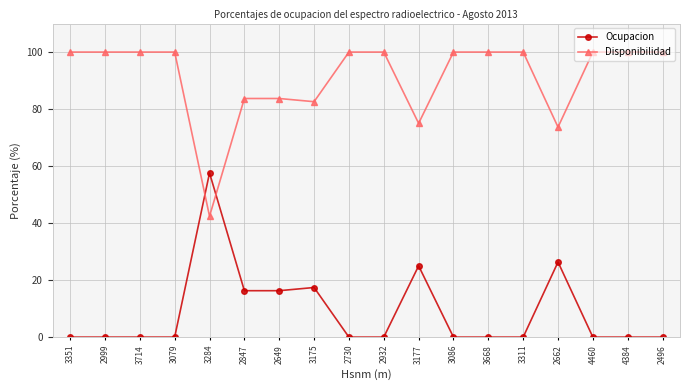

Reading left to right, transcribe all the data shown in this chart.

Ocupacion: 3351=0.0	2999=0.0	3714=0.0	3079=0.0	3284=57.6	2847=16.3	2649=16.3	3175=17.4	2730=0.0	2932=0.0	3177=25.0	3086=0.0	3668=0.0	3311=0.0	2662=26.3	4460=0.0	4384=0.0	2496=0.0
Disponibilidad: 3351=100.0	2999=100.0	3714=100.0	3079=100.0	3284=42.4	2847=83.7	2649=83.7	3175=82.6	2730=100.0	2932=100.0	3177=75.0	3086=100.0	3668=100.0	3311=100.0	2662=73.7	4460=100.0	4384=100.0	2496=100.0